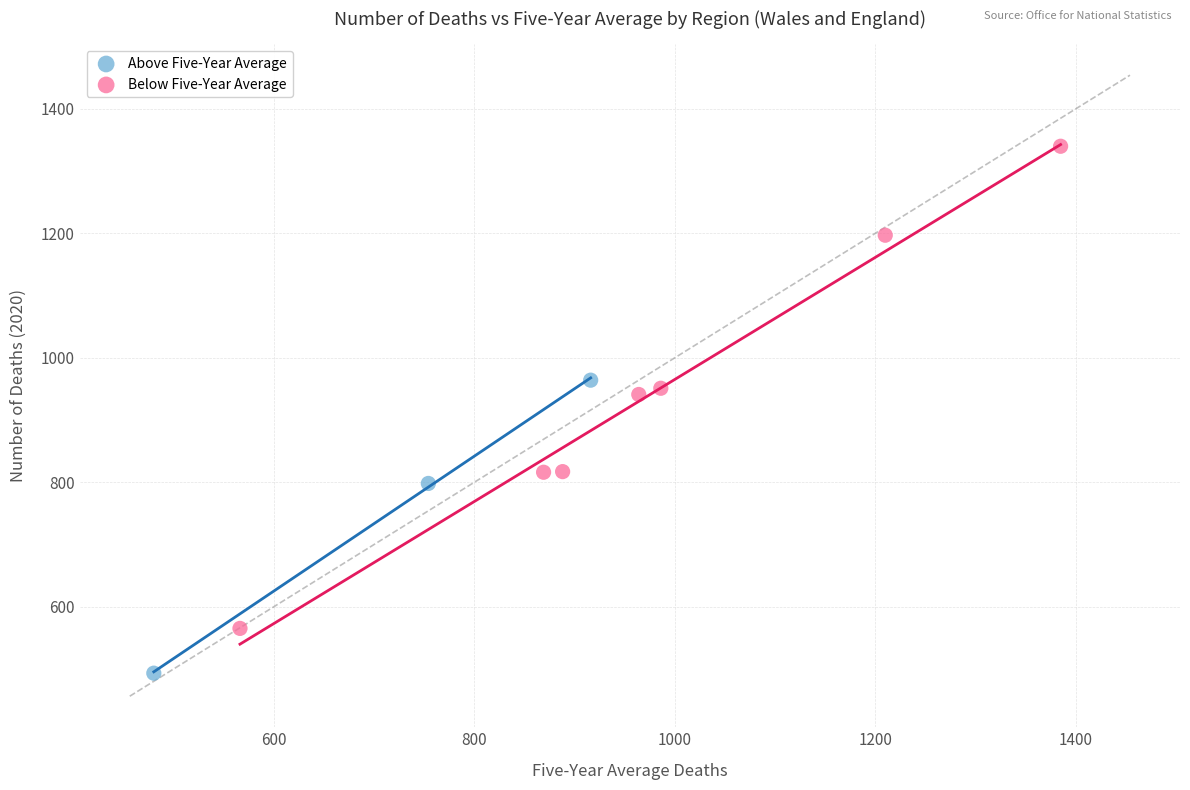

Which series reaches the minimum Y coordinate?

Above Five-Year Average